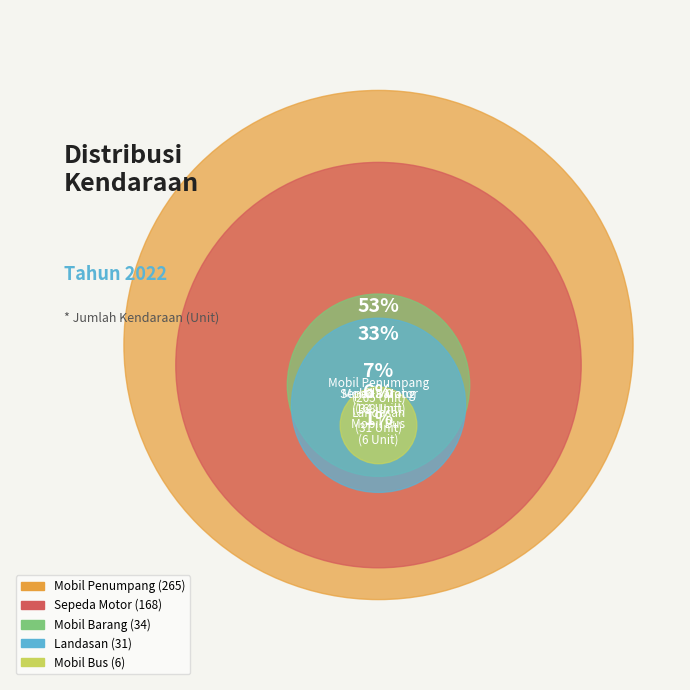

Which slice is the largest?

Mobil Penumpang